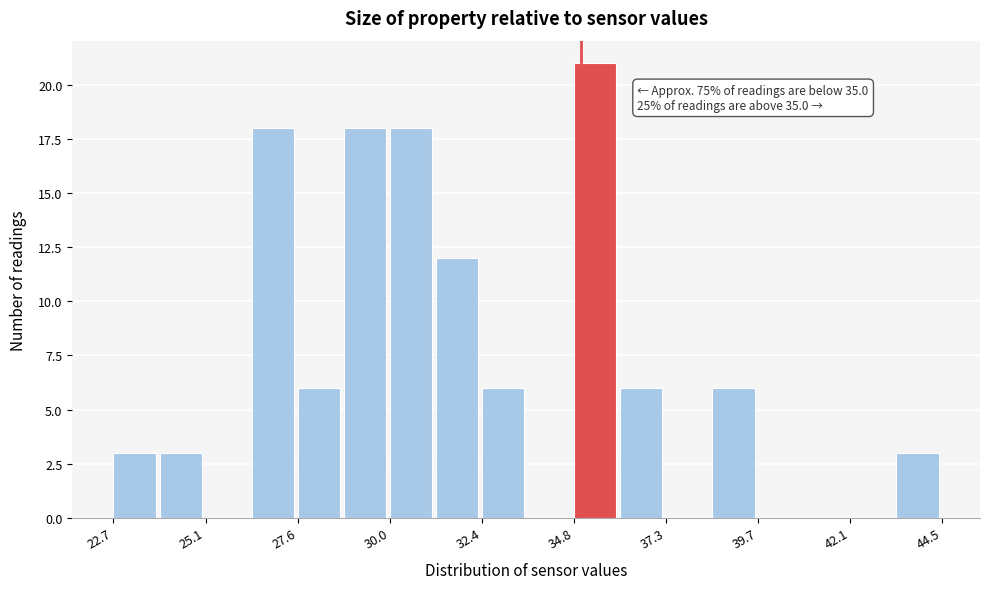

Read against the x-axis, roughly where is the centre of the tallest bar?

35.5